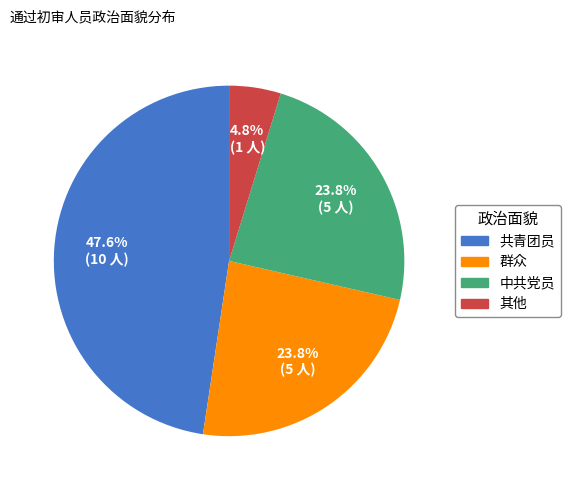

Do 共青团员 and 群众 together represent more than half of the pie?

Yes